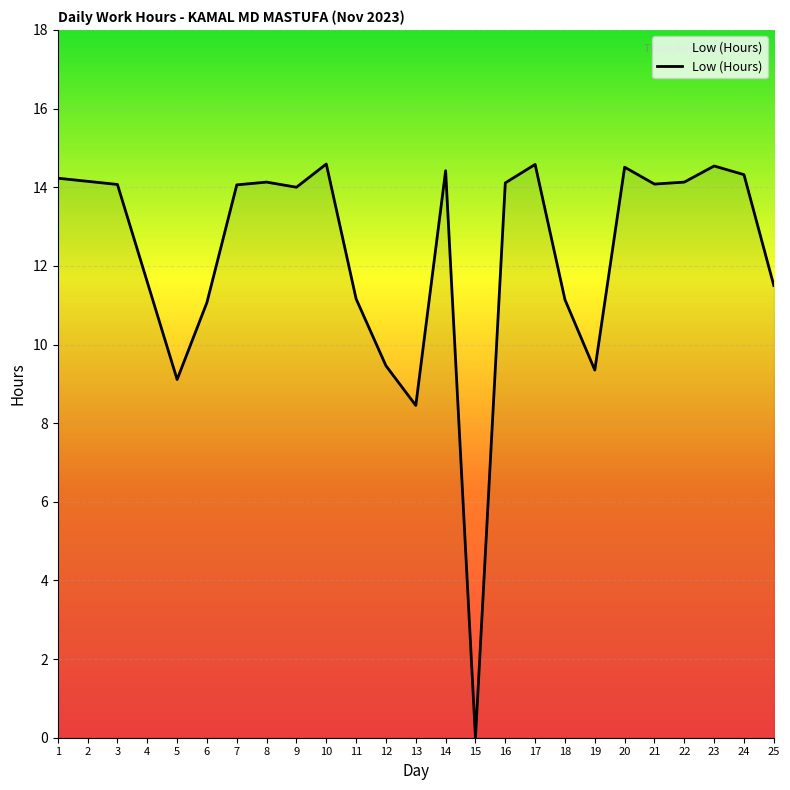

What is the change in value from 21 to 25?

-2.6